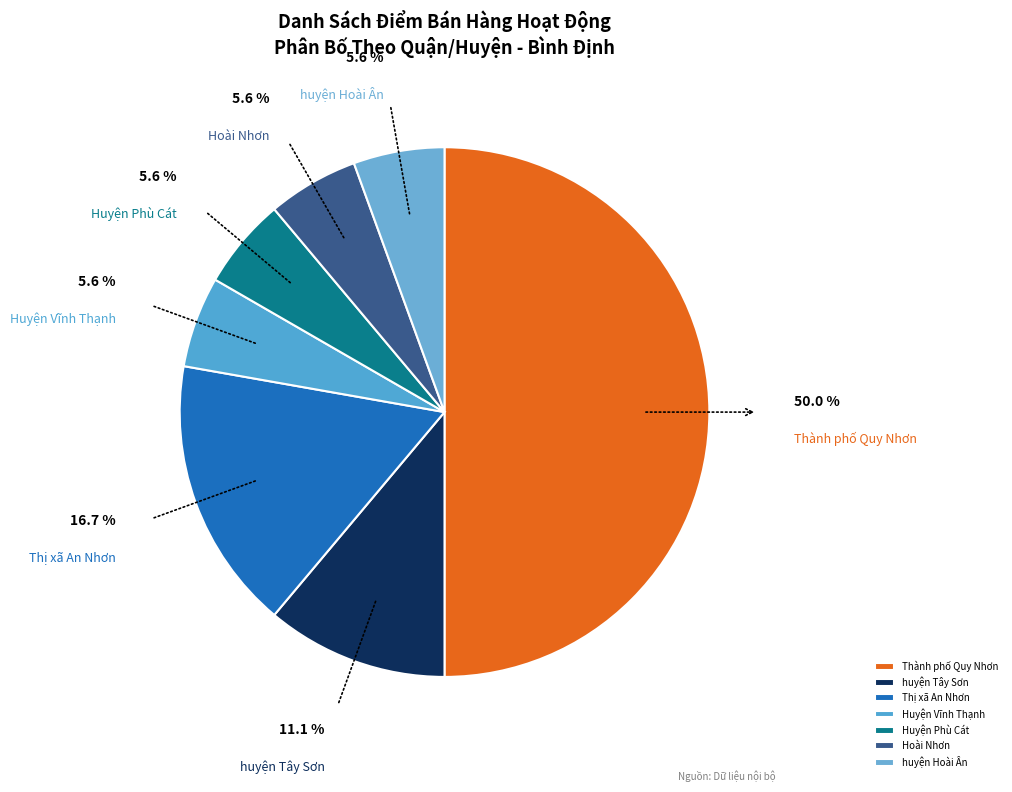

What percentage is NOT represented by Thị xã An Nhơn?

83.3%